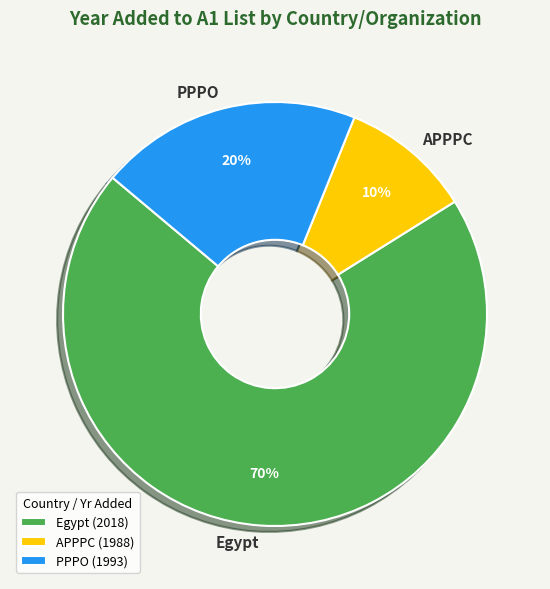

Is the sum of Egypt and APPPC greater than half?

Yes